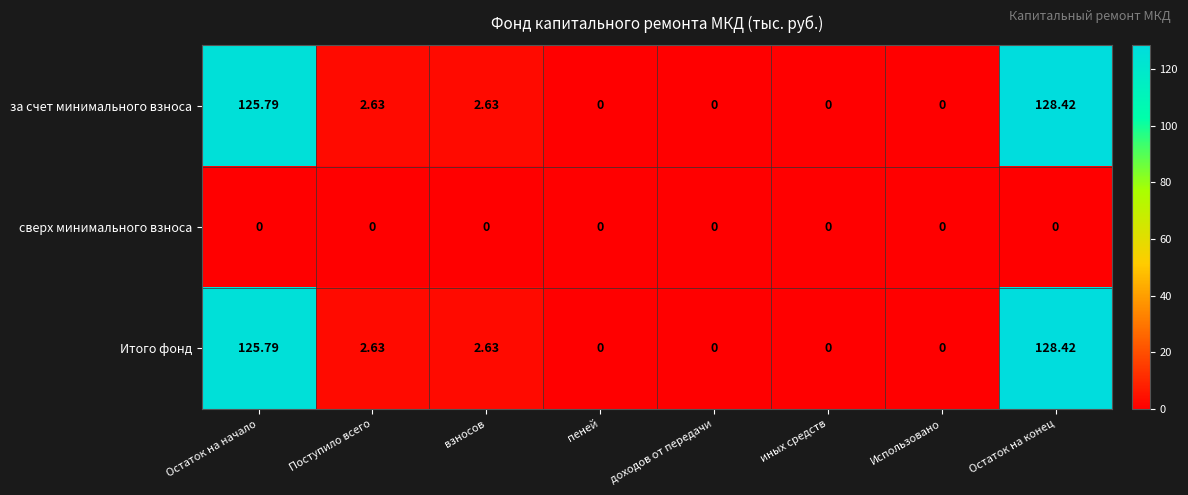

At how many categories does at least one series exceed 126?

1